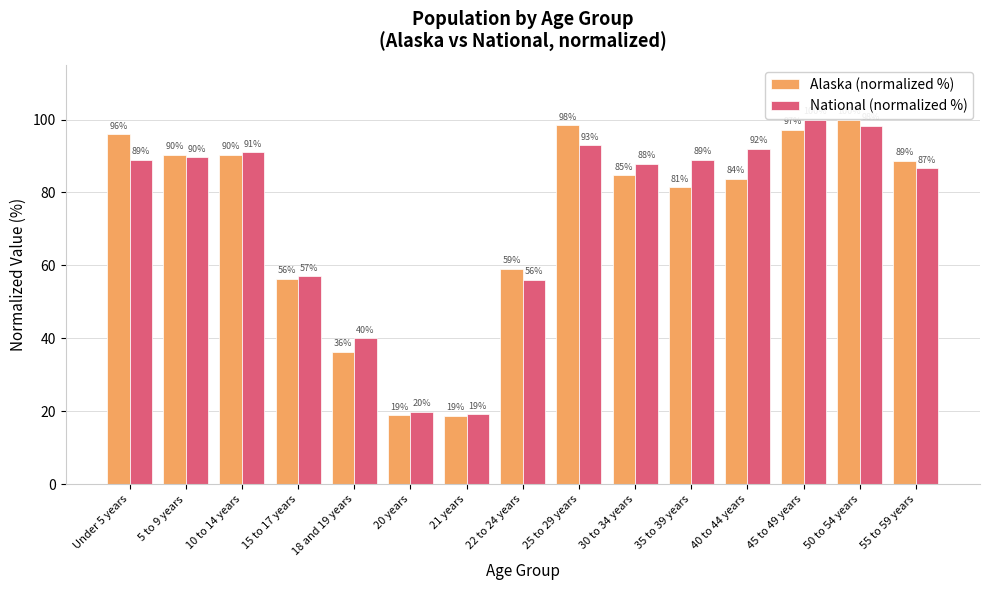

Is it true that Alaska (normalized %) equals 83.7 at 40 to 44 years?

True